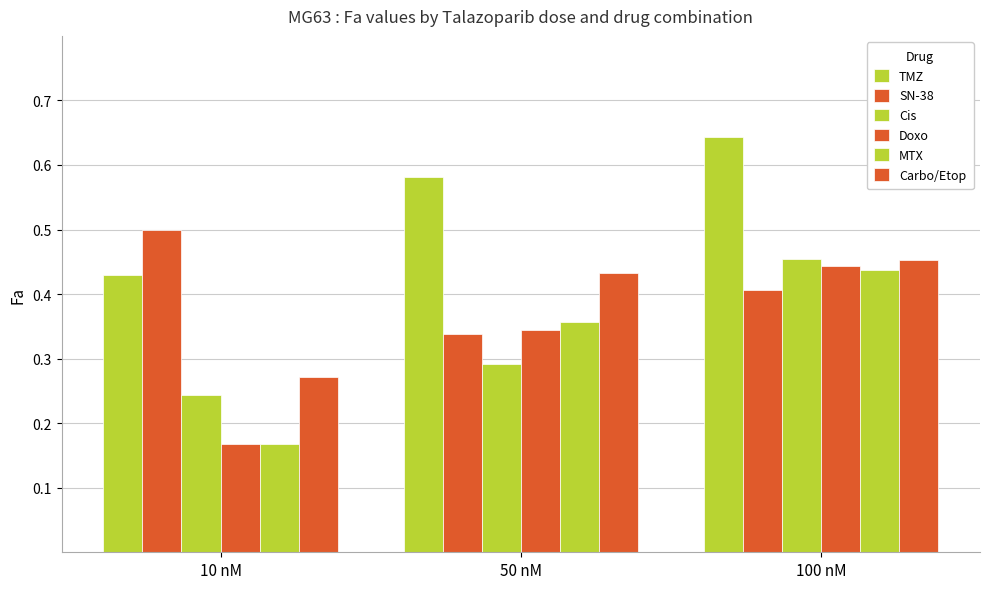

Is the value of Doxo at 100 nM greater than the value of SN-38 at 50 nM?

Yes